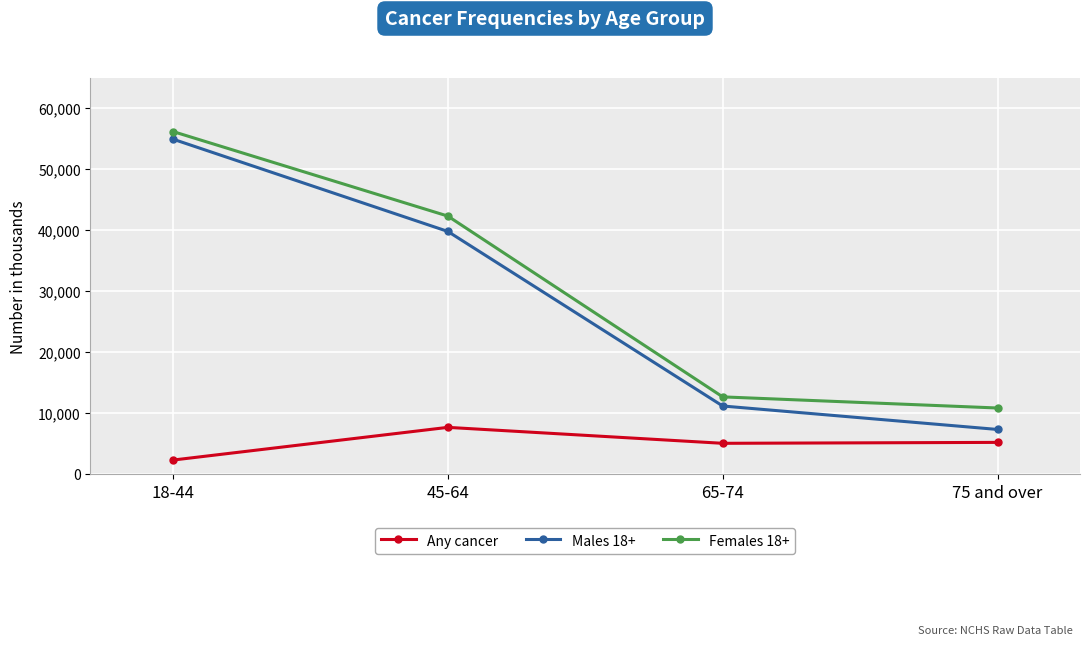

What are all the series names shown in the legend?

Any cancer, Males 18+, Females 18+